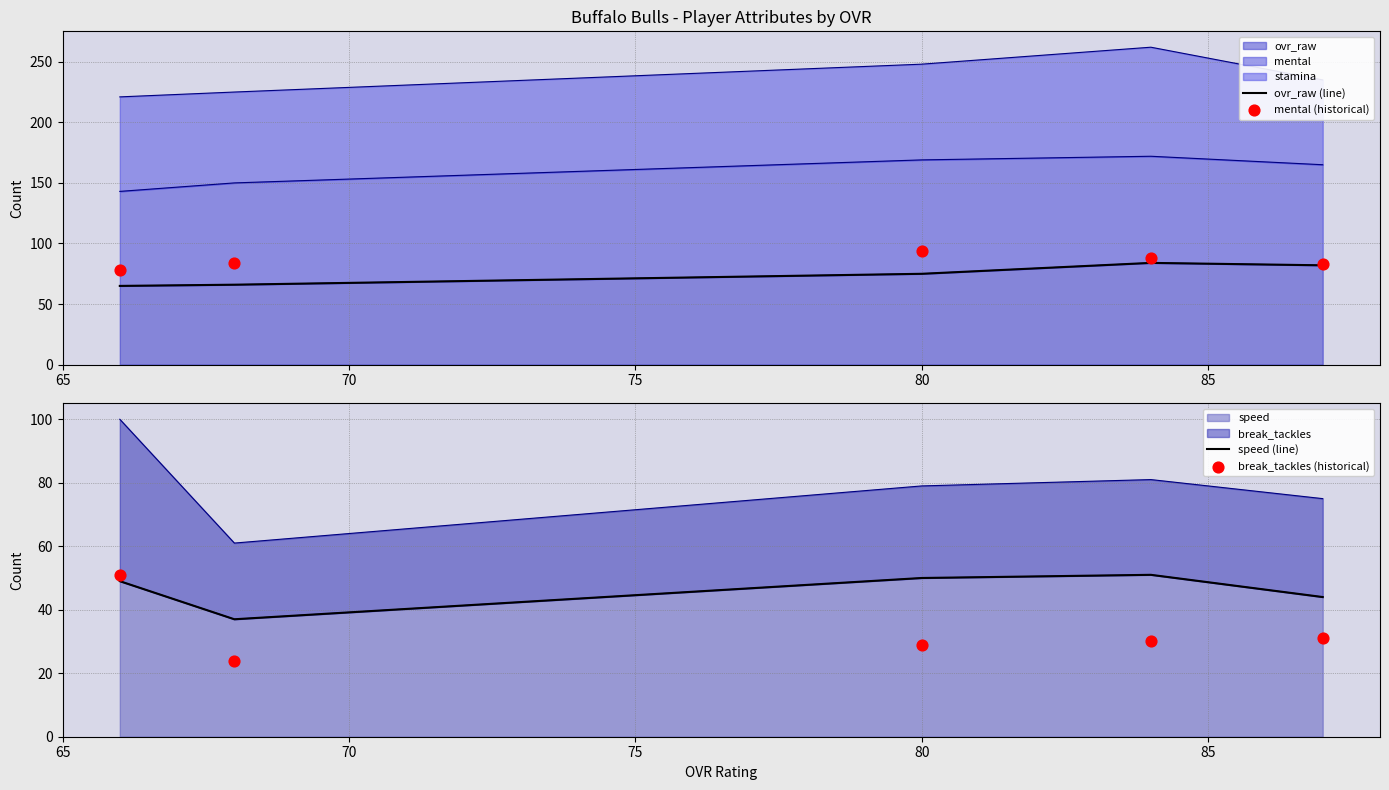

What is the highest value of the ovr_raw series?

84